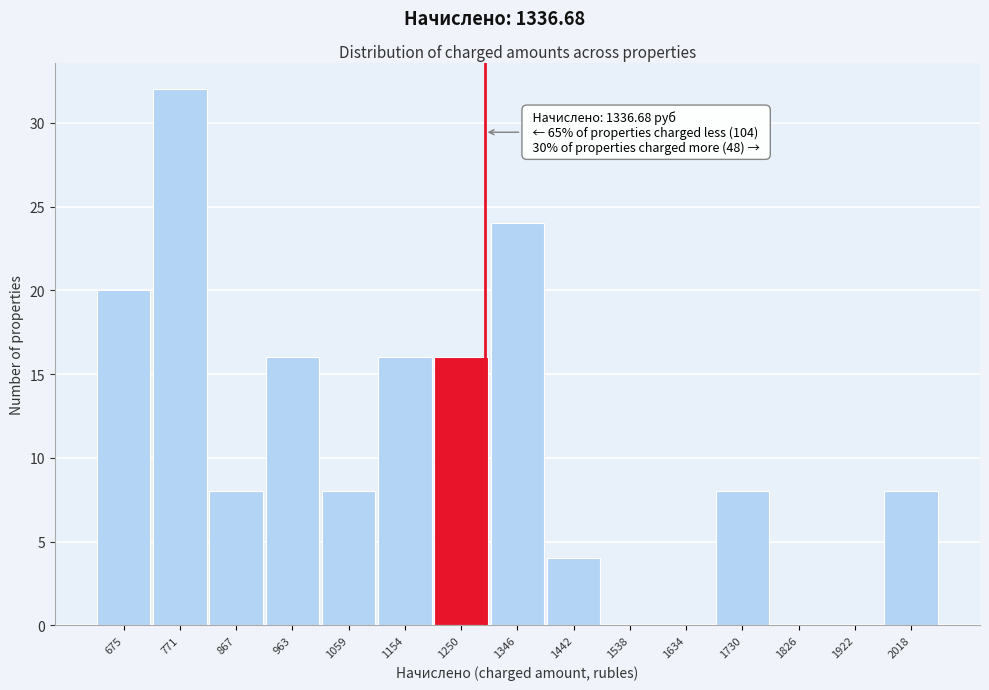

Reading left to right, transcribe all the data shown in this chart.

675=20	771=32	867=8	963=16	1059=8	1154=16	1250=16	1346=24	1442=4	1538=0	1634=0	1730=8	1826=0	1922=0	2018=8